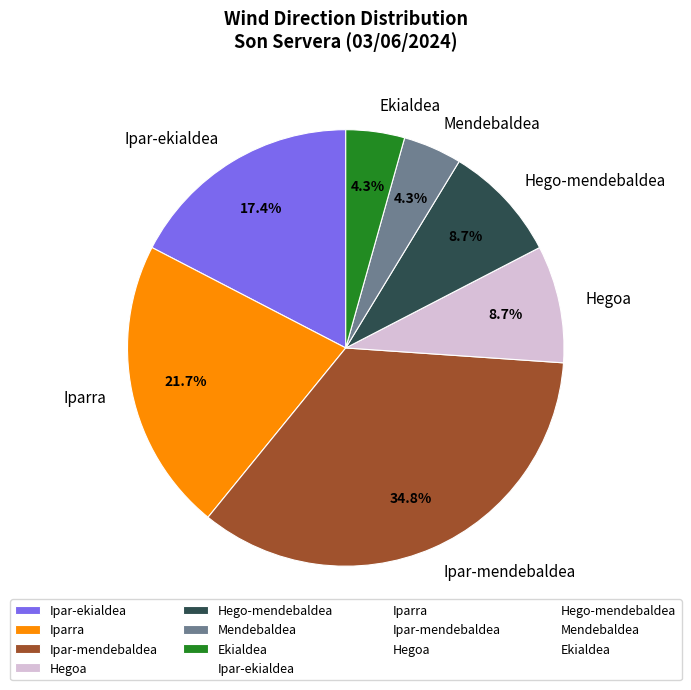

What percentage is the Hego-mendebaldea slice, to the nearest percent?

9%